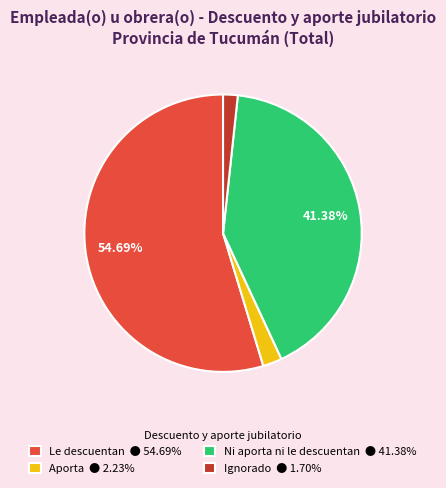

To the nearest percent, what is the combined percentage of Le descuentan and Ni aporta ni le descuentan?

96%